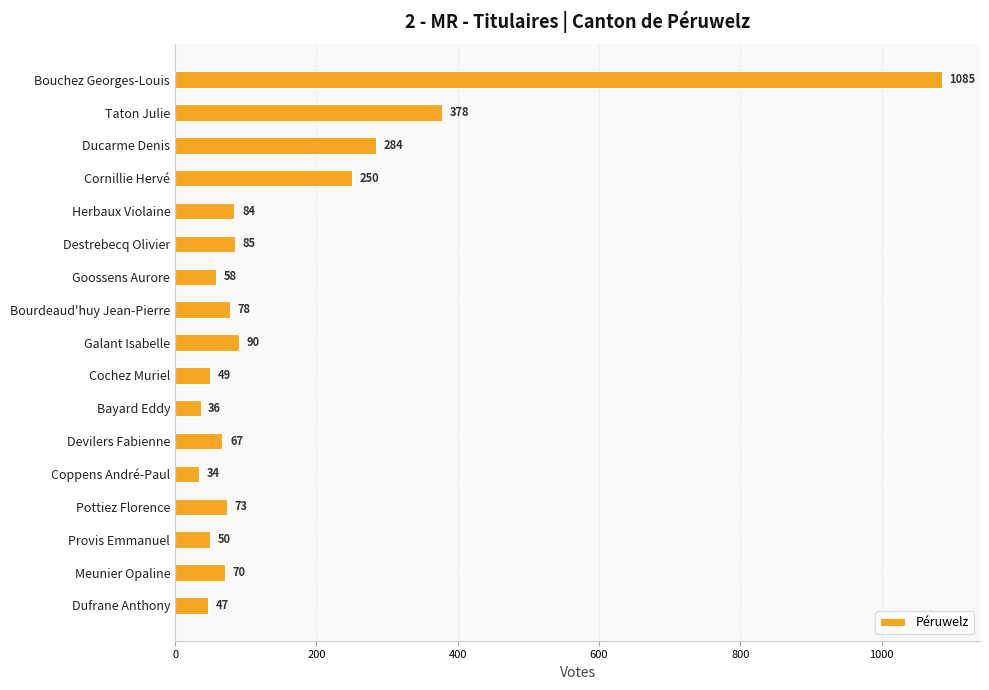

Rank the categories by value from lowest to highest.

Coppens André-Paul, Bayard Eddy, Dufrane Anthony, Cochez Muriel, Provis Emmanuel, Goossens Aurore, Devilers Fabienne, Meunier Opaline, Pottiez Florence, Bourdeaud'huy Jean-Pierre, Herbaux Violaine, Destrebecq Olivier, Galant Isabelle, Cornillie Hervé, Ducarme Denis, Taton Julie, Bouchez Georges-Louis